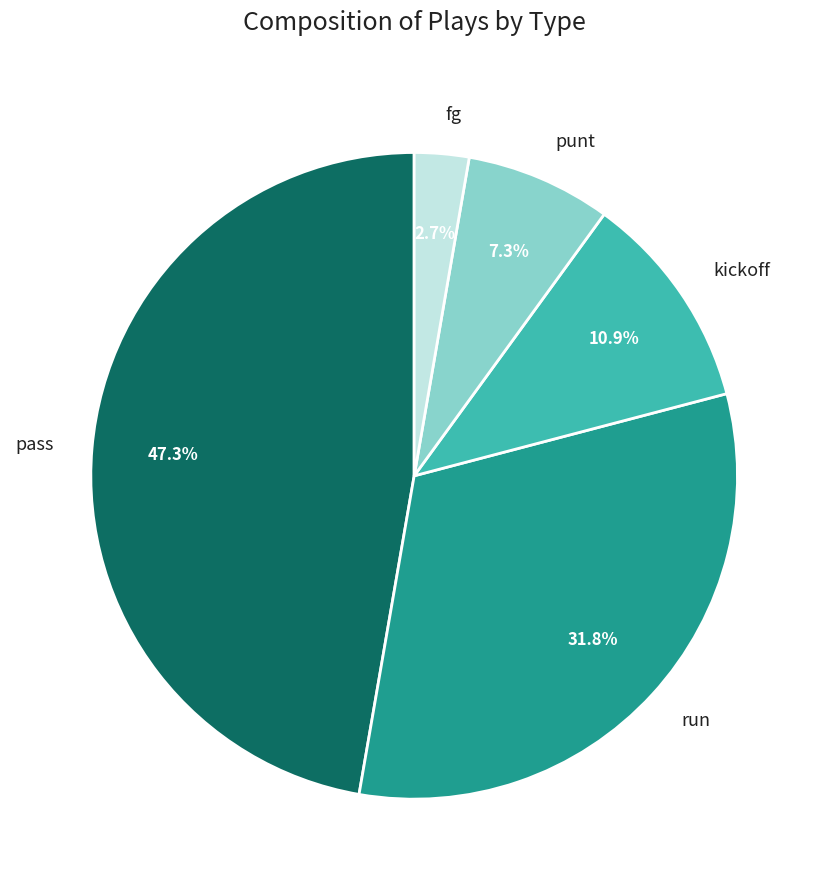

To the nearest percent, what portion does fg represent?

3%